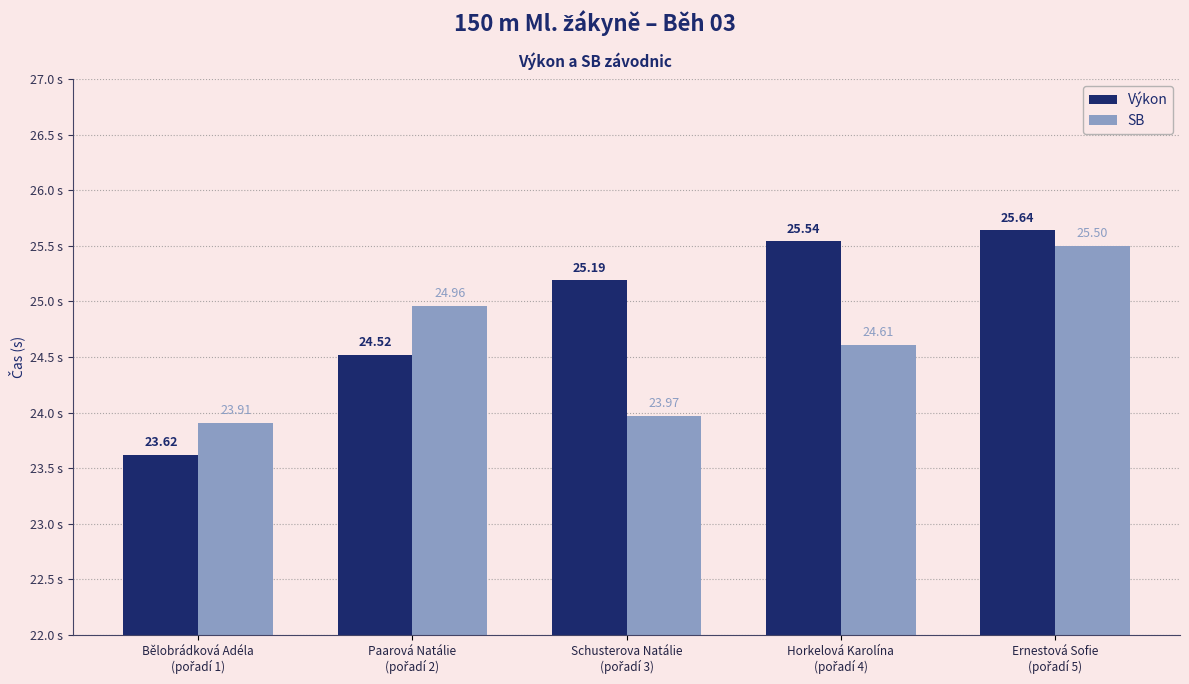

At how many categories does at least one series exceed 25?

3